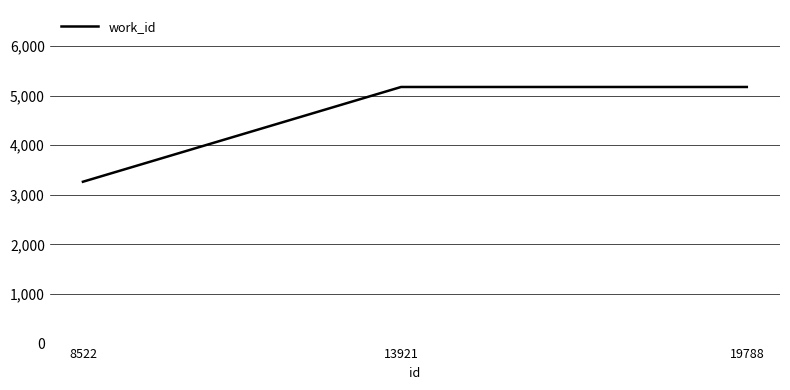

Reading left to right, extract all data points from this chart.

3264	5175	5175